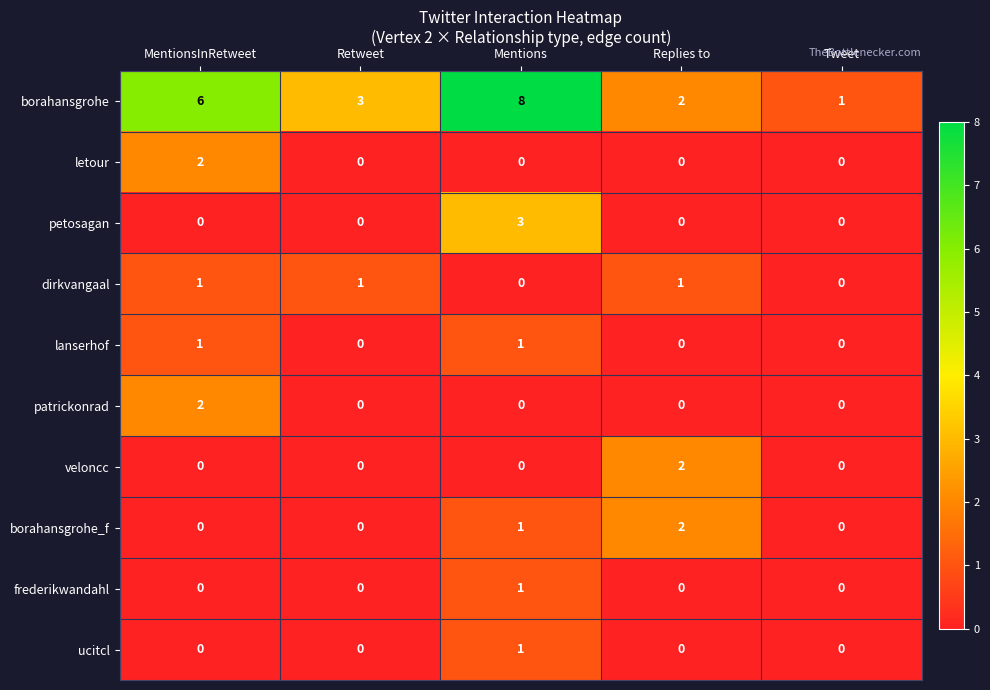

Which series has the largest total across all categories?

borahansgrohe